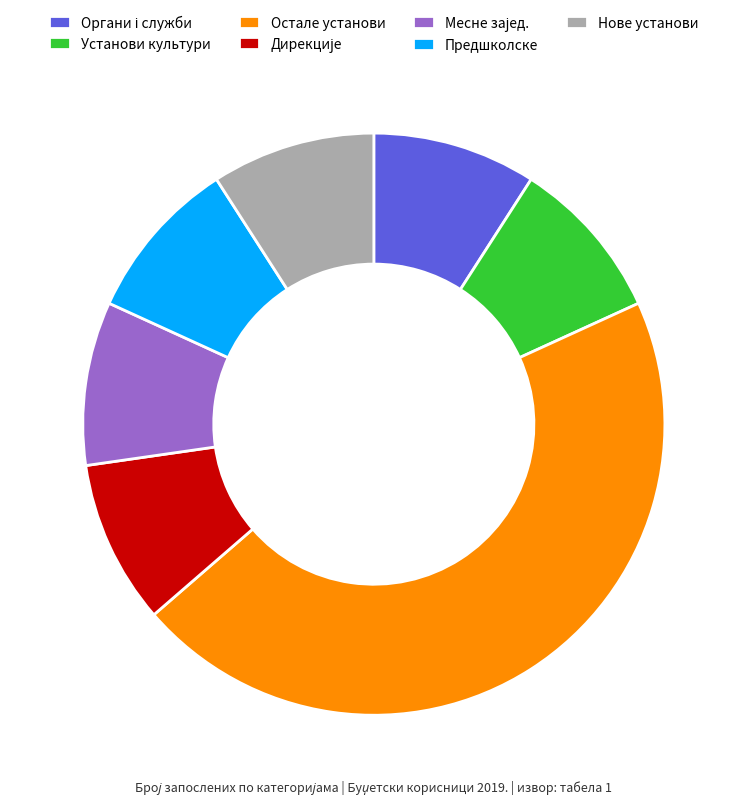

Approximately how many times larger is the value at Остале установи compared to Нове установи?

5.0